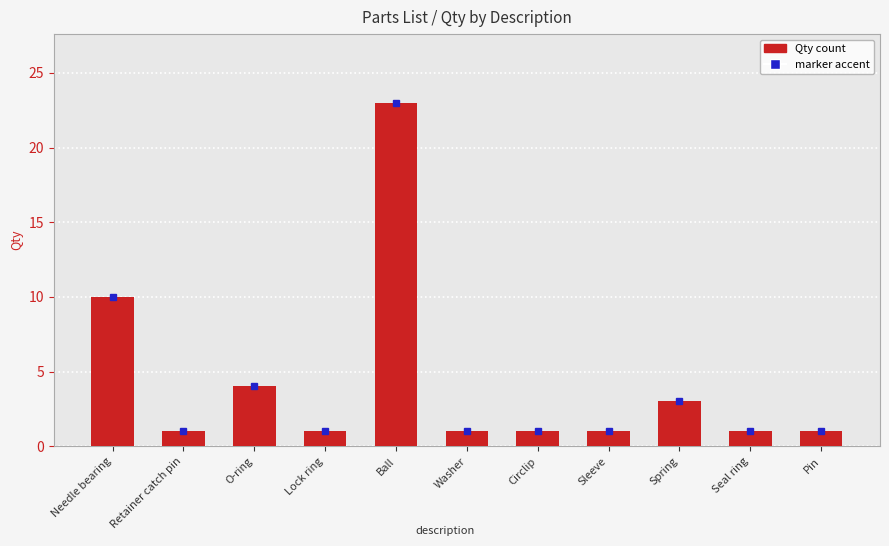

The value at Retainer catch pin is 1. True or false?

True